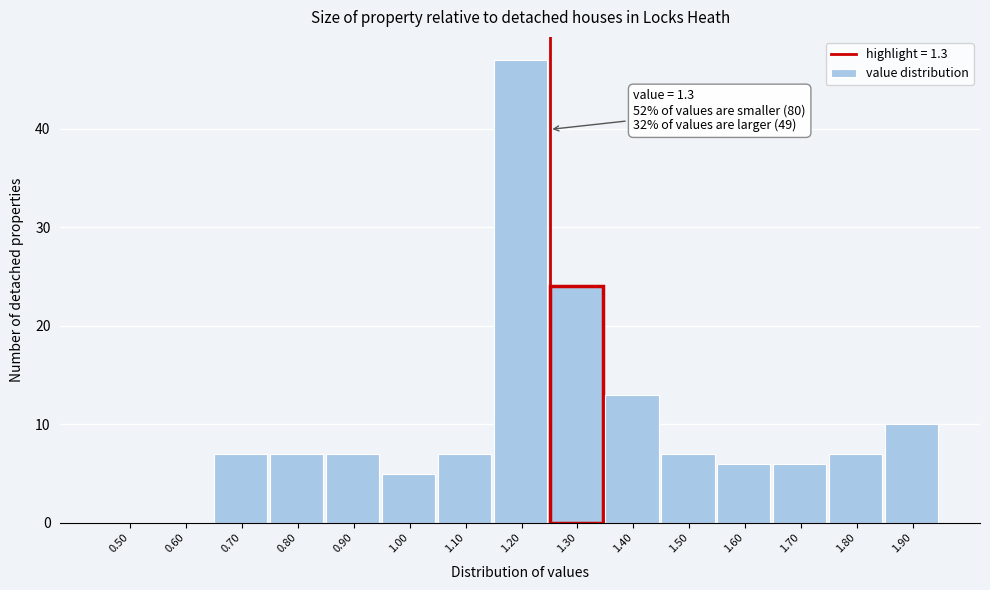

Reading left to right, list all the values displayed in this chart.

0.50=0	0.60=0	0.70=7	0.80=7	0.90=7	1.00=5	1.10=7	1.20=47	1.30=24	1.40=13	1.50=7	1.60=6	1.70=6	1.80=7	1.90=10